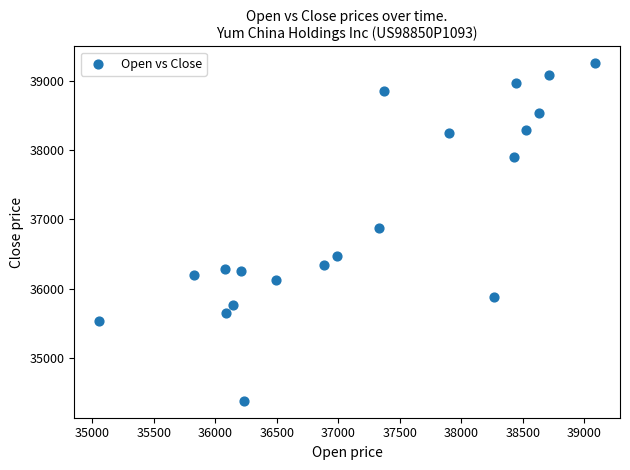

What is the range of Y values (max minus min)?

4871